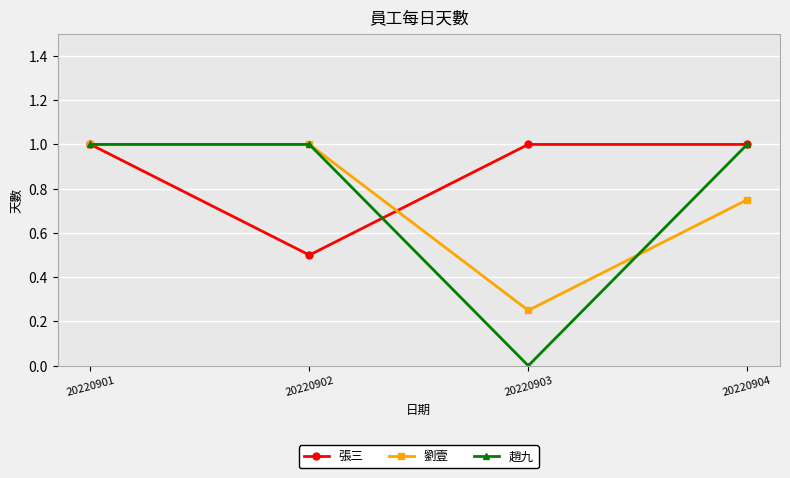

At 20220903, list the series in order from smallest to largest.

趙九, 劉壹, 張三